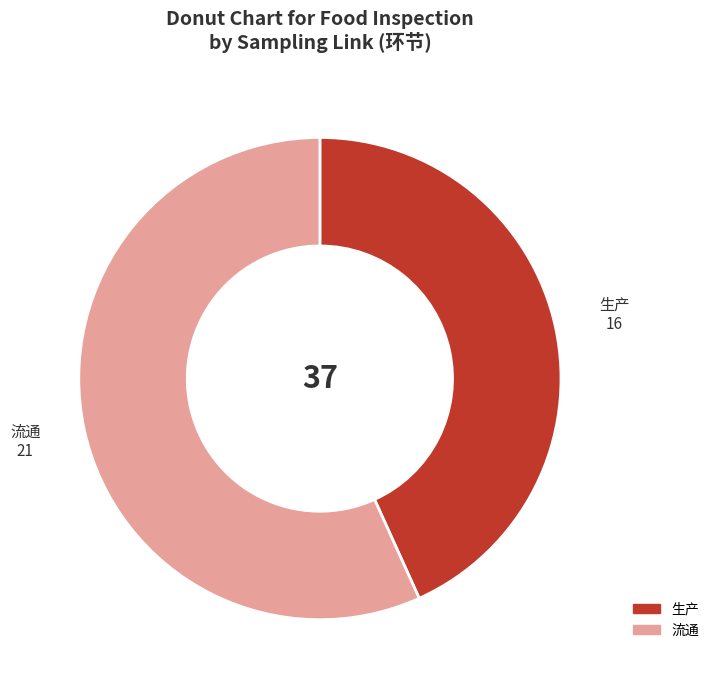

Which slice is the smallest?

生产